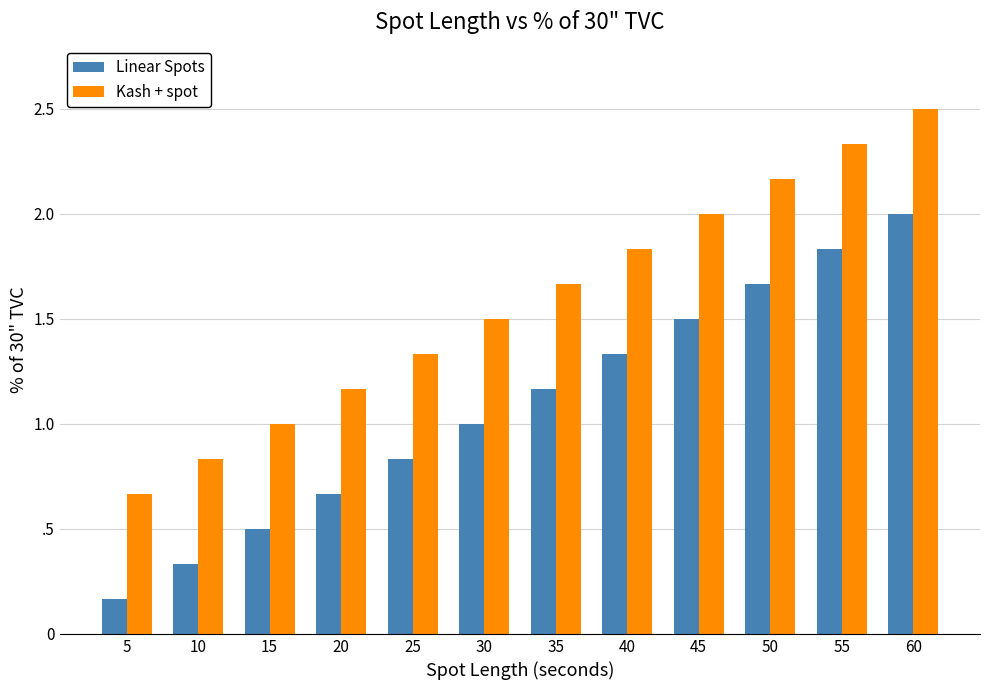

What is the value of the Kash + spot bar at the 8th from the left?

1.8